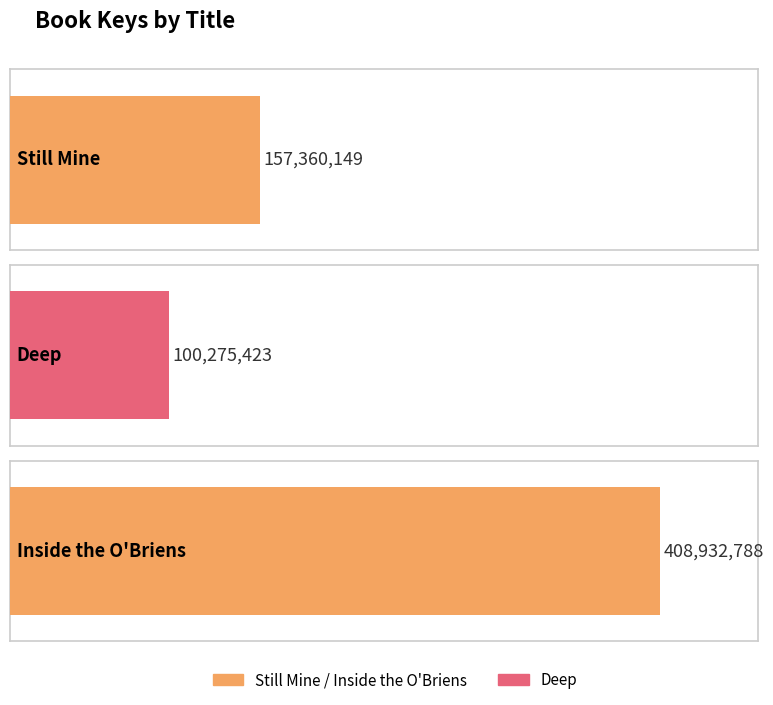

Does the chart contain stacked bars?

No